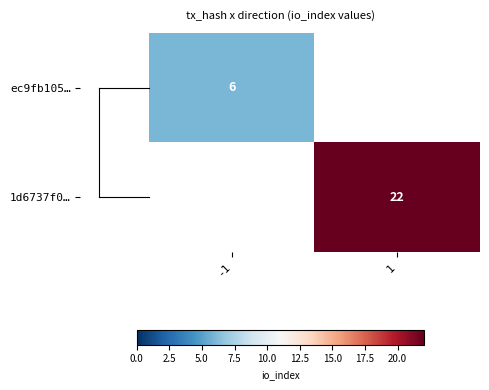

True or false: ec9fb105… has a value of 6 at -1.

True